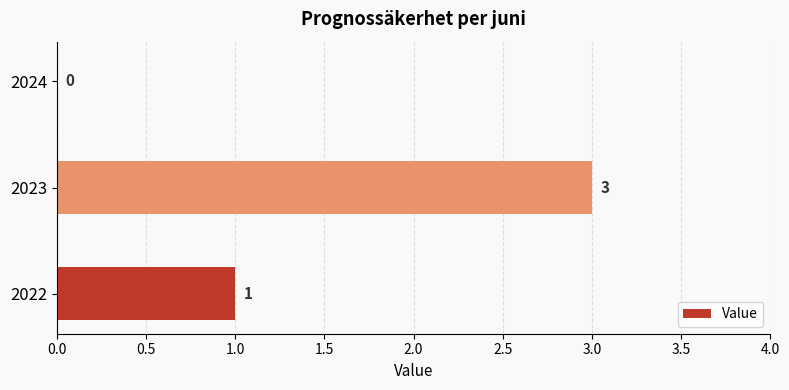

Count the number of data series in this chart.

1